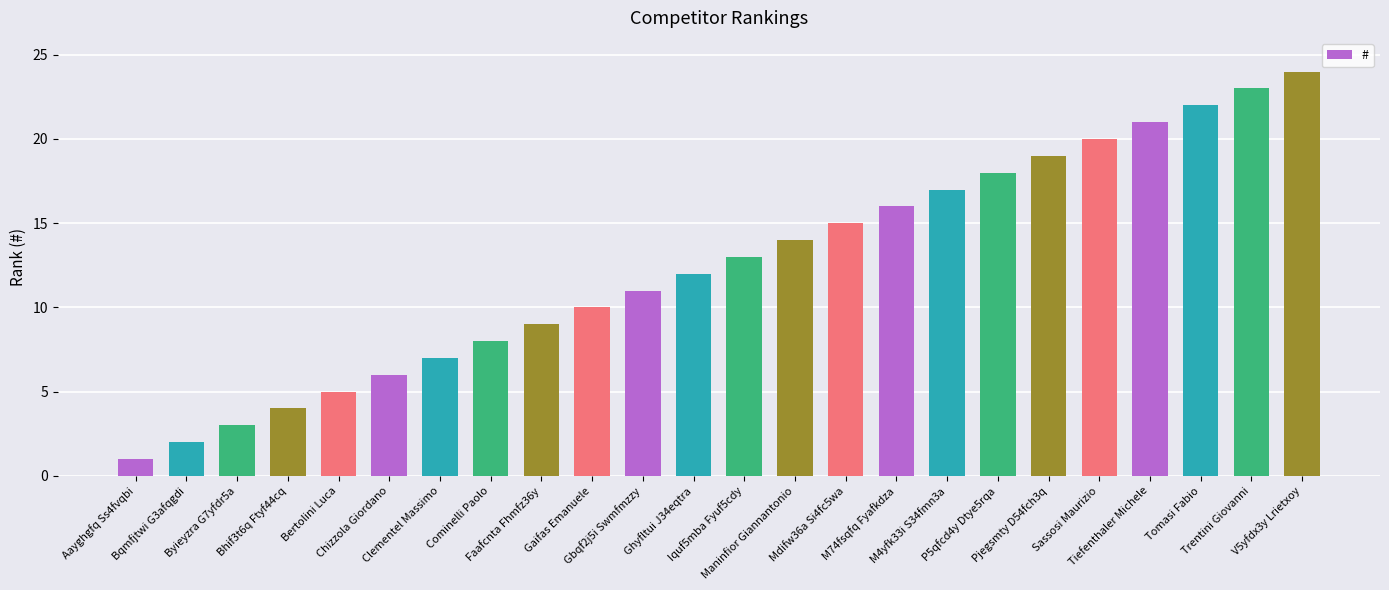

What is the label of the 6th bar from the right?

Pjegsmty D54fch3q